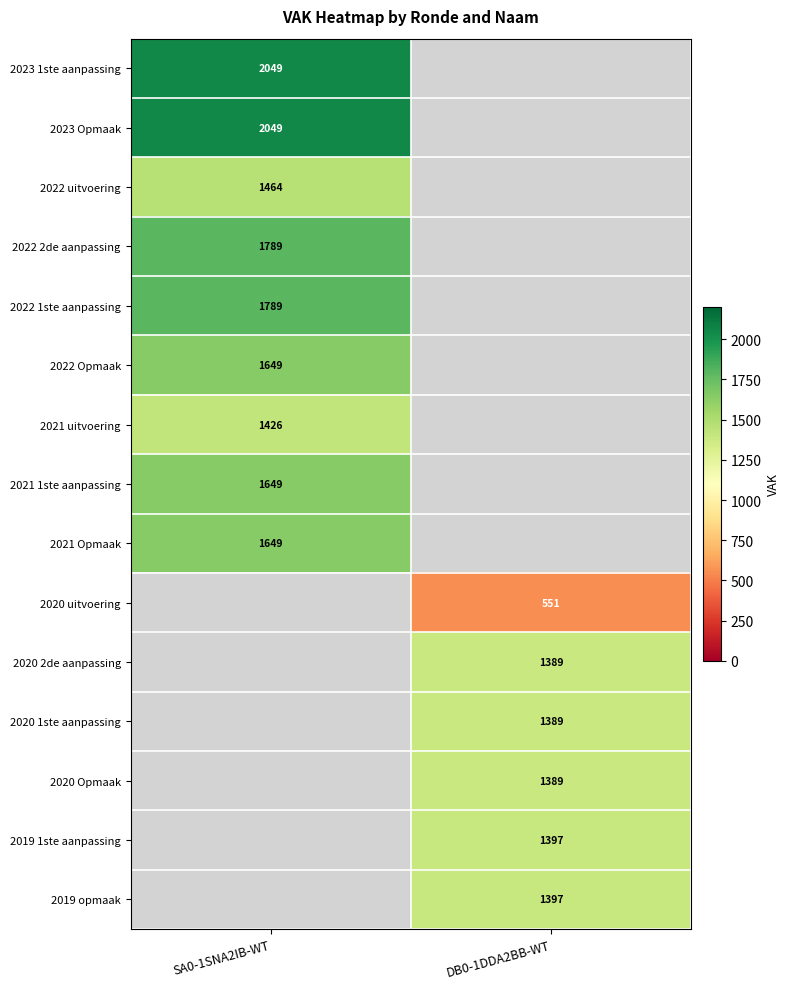

At how many categories does at least one series exceed 1100?

2